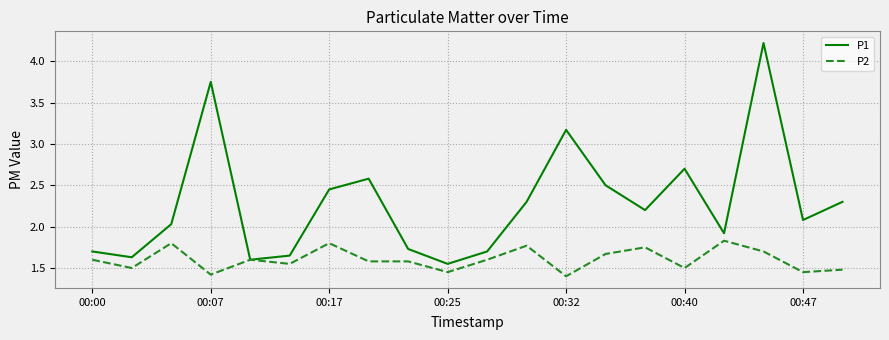

Which series has the largest range (max minus min)?

P1